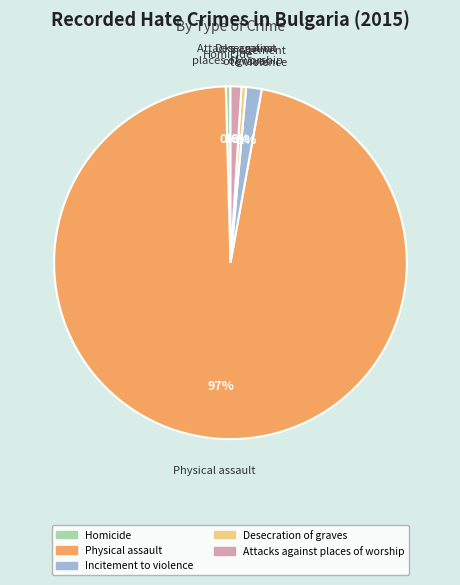

Does Physical assault represent more than half of the total?

Yes